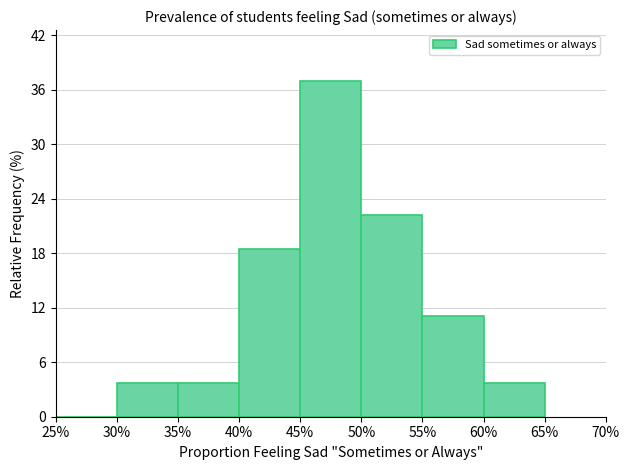

Reading right to left, extract all data points from this chart.

60%=3.7	55%=11.1	50%=22.2	45%=37.0	40%=18.5	35%=3.7	30%=3.7	25%=0.0